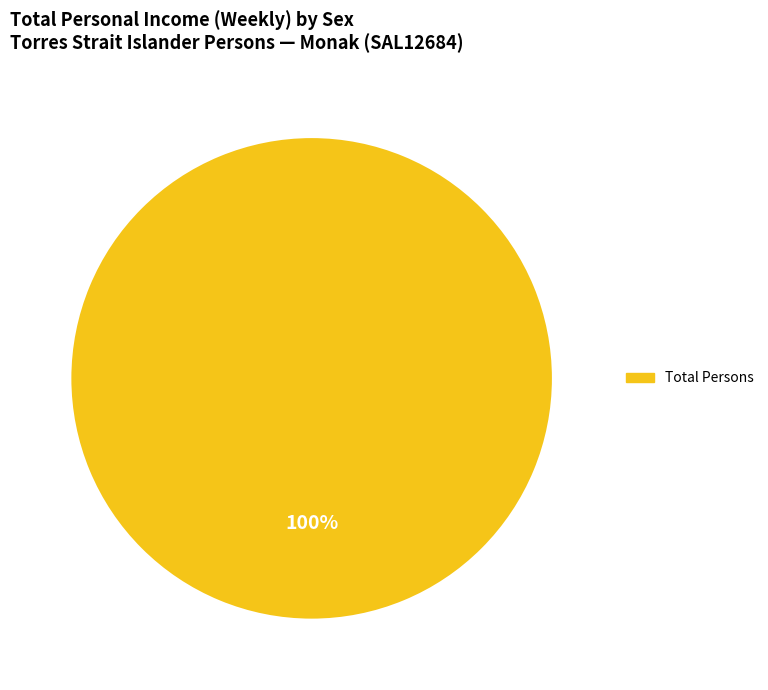

Is there any slice that represents more than half of the pie?

Yes